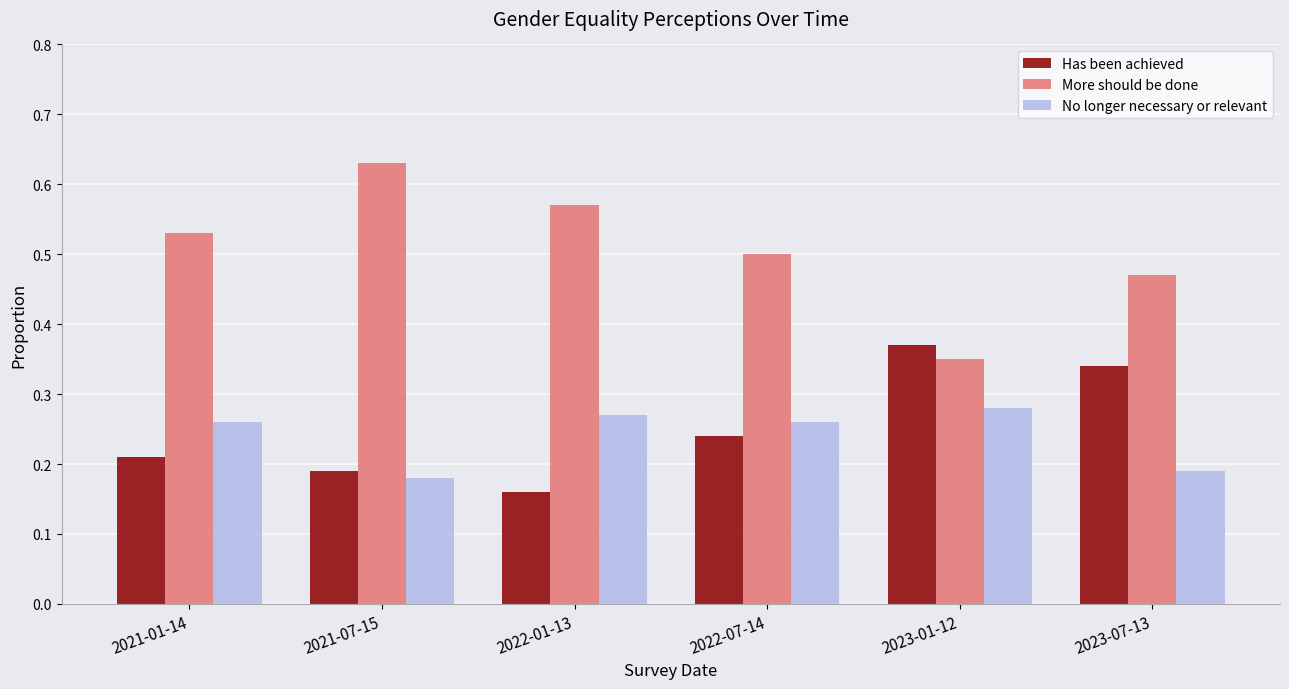

The value of No longer necessary or relevant at 2022-01-13 is 0.4. True or false?

False